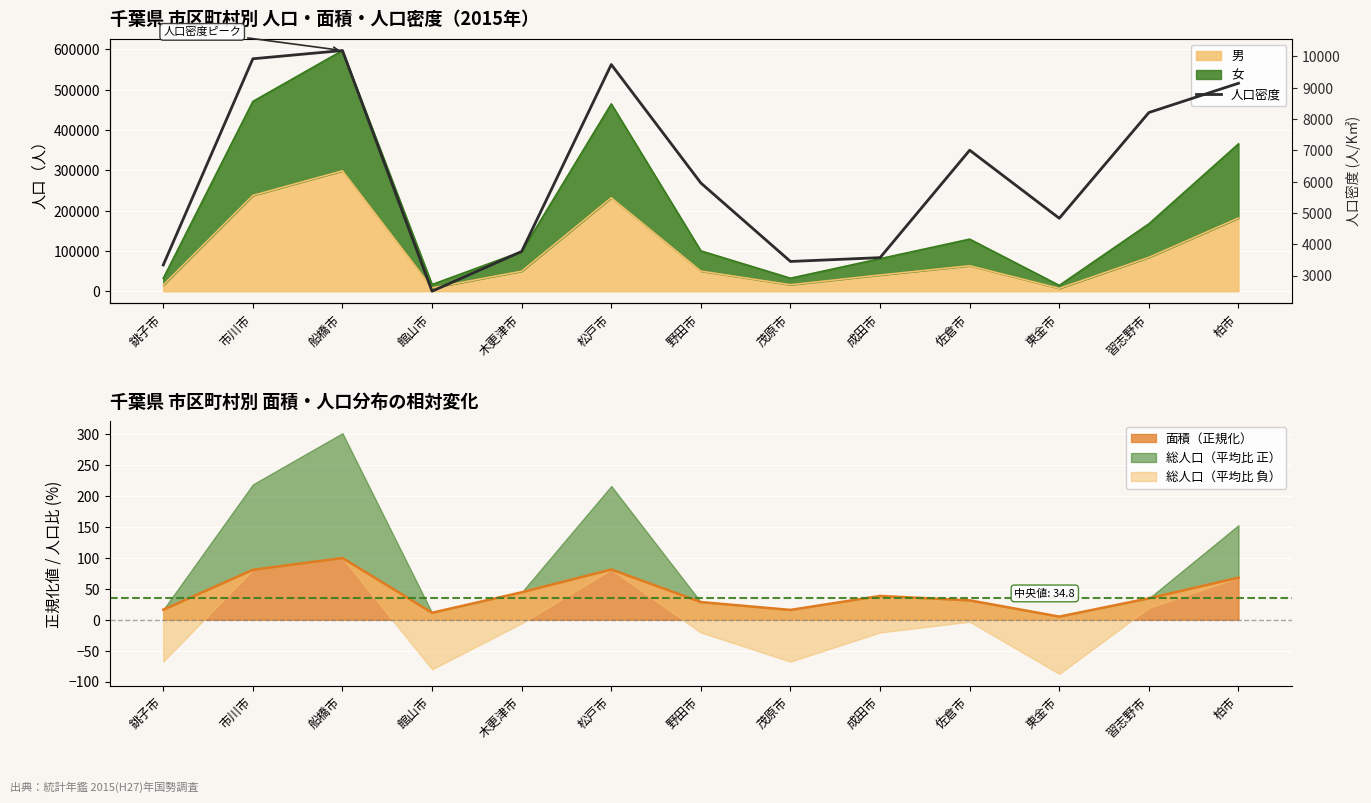

True or false: the data has more than 1 interior local peaks.

True